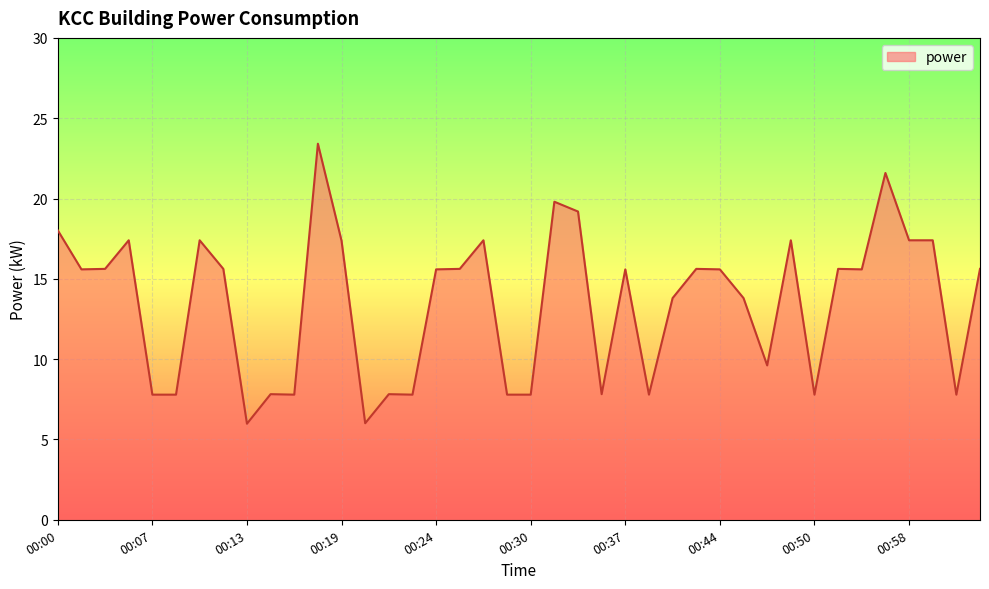

What is the smallest value displayed?

6.0